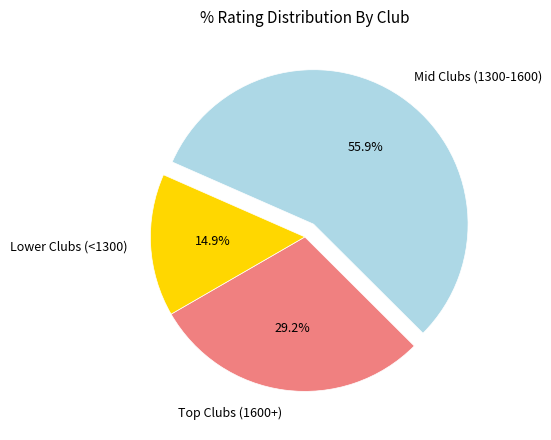

What portion of the pie excludes Mid Clubs (1300-1600)?

44.1%